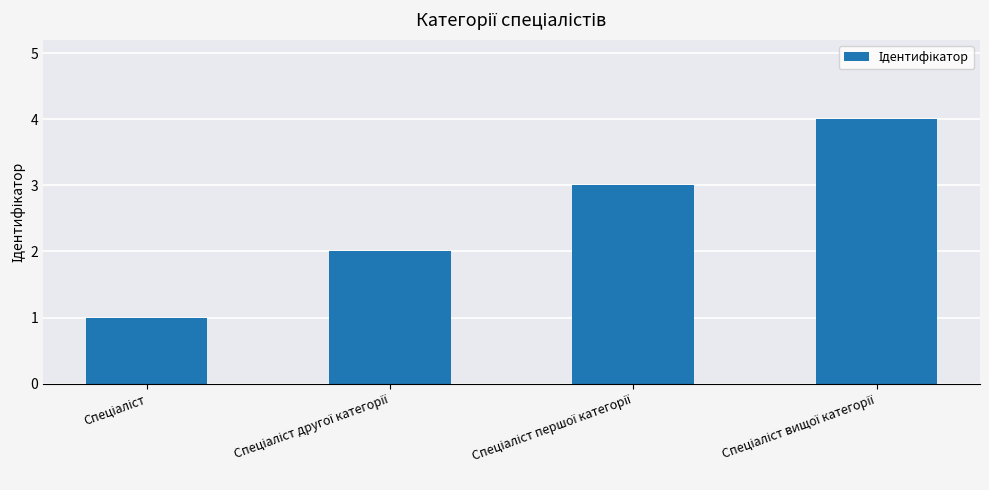

Count the values in the range 2 to 4.

3